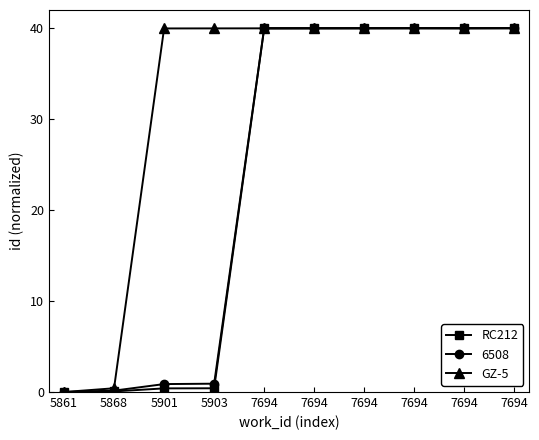

Does the chart have visible grid lines?

No